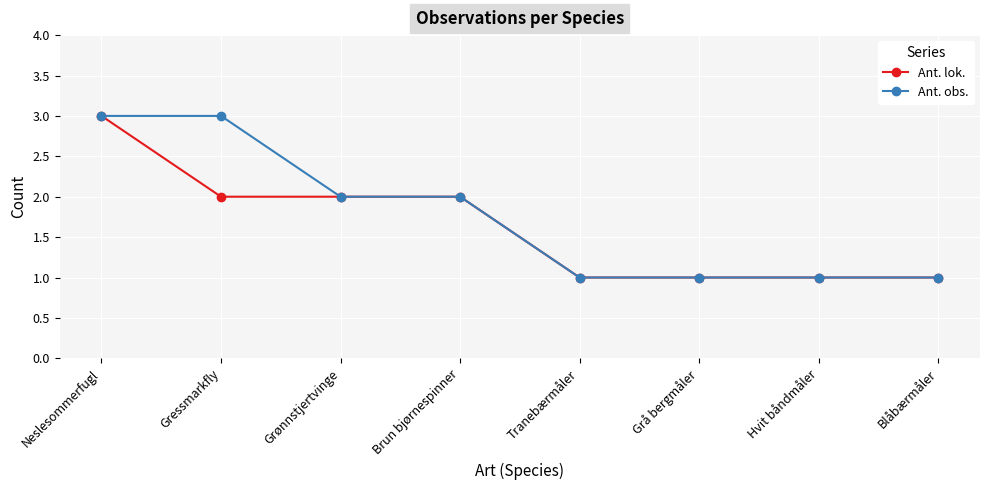

The value of Ant. lok. at Neslesommerfugl is 1. True or false?

False